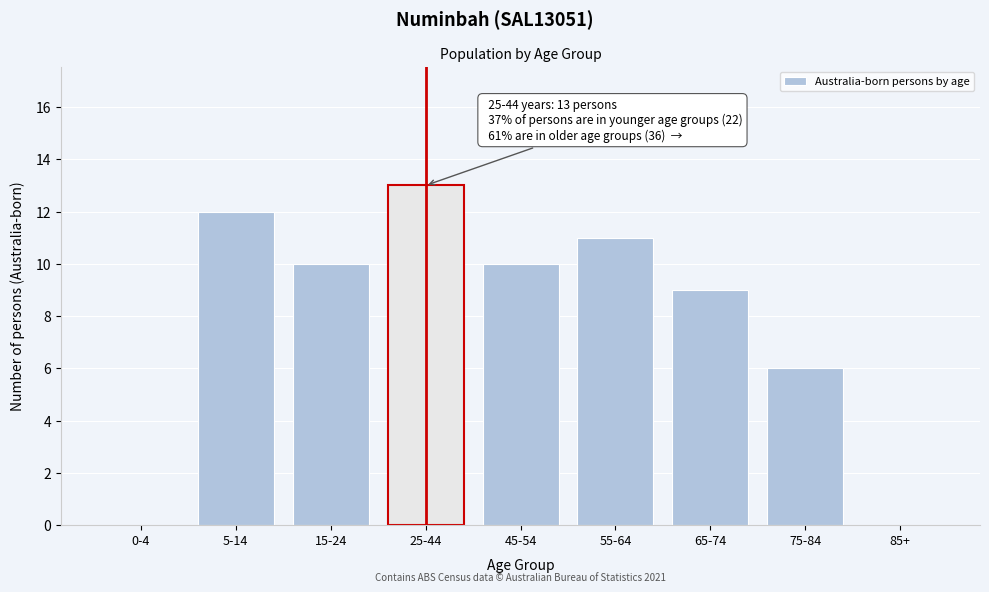

Reading left to right, transcribe all the data shown in this chart.

0-4=0	5-14=12	15-24=10	25-44=13	45-54=10	55-64=11	65-74=9	75-84=6	85+=0